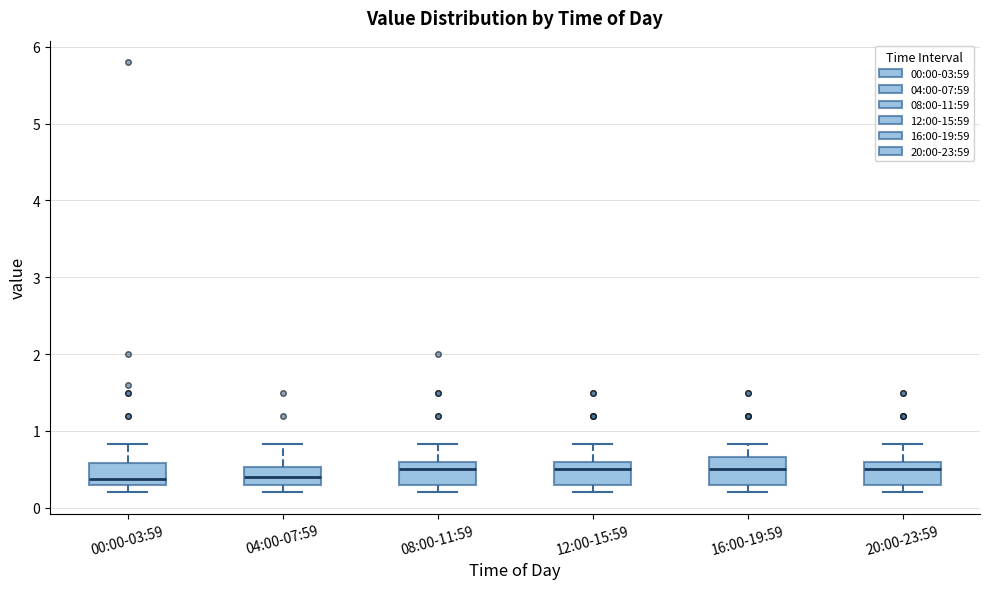

Reading left to right, transcribe this box plot: for each box, give where its median line is, the range the box spans, and where its two whiskers end, as read against the y-axis. The values are not printed on the chart, so give them approximately, as read against the axis.

00:00-03:59: median 0.4, box 0.3 to 0.6, whiskers 0.2 to 0.8
04:00-07:59: median 0.4, box 0.3 to 0.5, whiskers 0.2 to 0.8
08:00-11:59: median 0.5, box 0.3 to 0.6, whiskers 0.2 to 0.8
12:00-15:59: median 0.5, box 0.3 to 0.6, whiskers 0.2 to 0.8
16:00-19:59: median 0.5, box 0.3 to 0.7, whiskers 0.2 to 0.8
20:00-23:59: median 0.5, box 0.3 to 0.6, whiskers 0.2 to 0.8